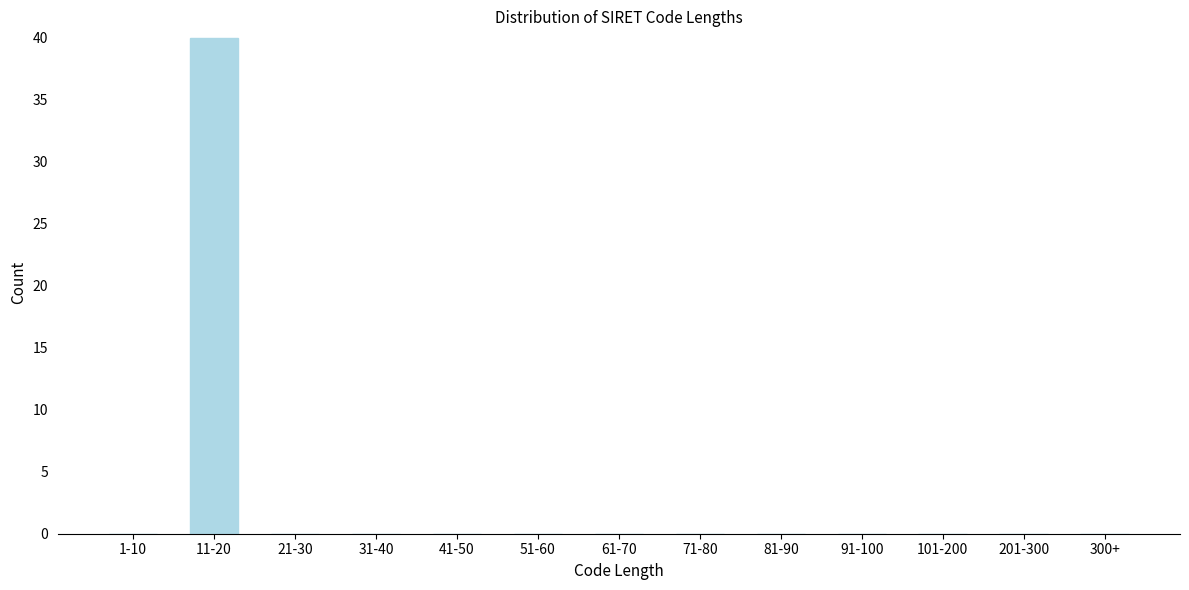

Reading right to left, transcribe all the data shown in this chart.

300+=0	201-300=0	101-200=0	91-100=0	81-90=0	71-80=0	61-70=0	51-60=0	41-50=0	31-40=0	21-30=0	11-20=40	1-10=0